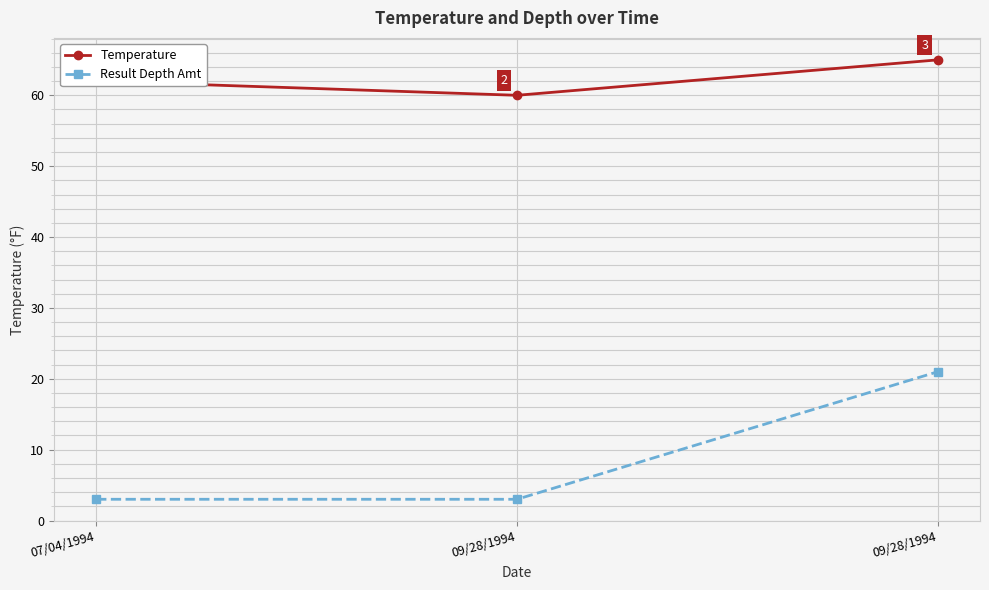

At which category is the sum across all series the highest?

09/28/1994